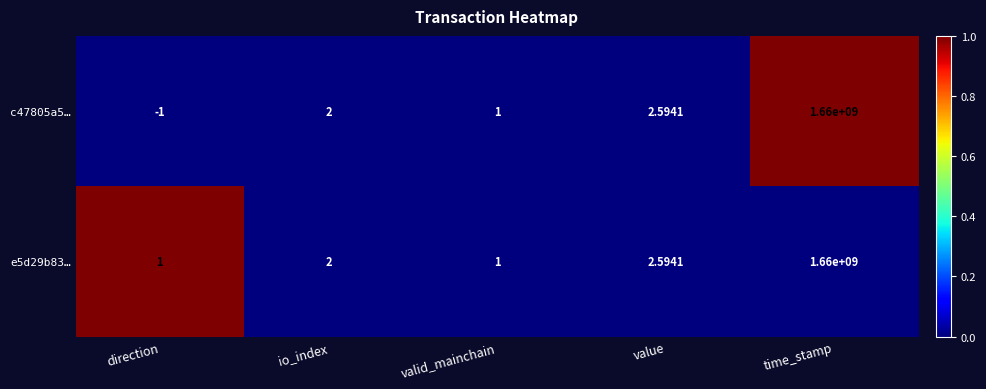

At which category is the sum across all series the highest?

time_stamp